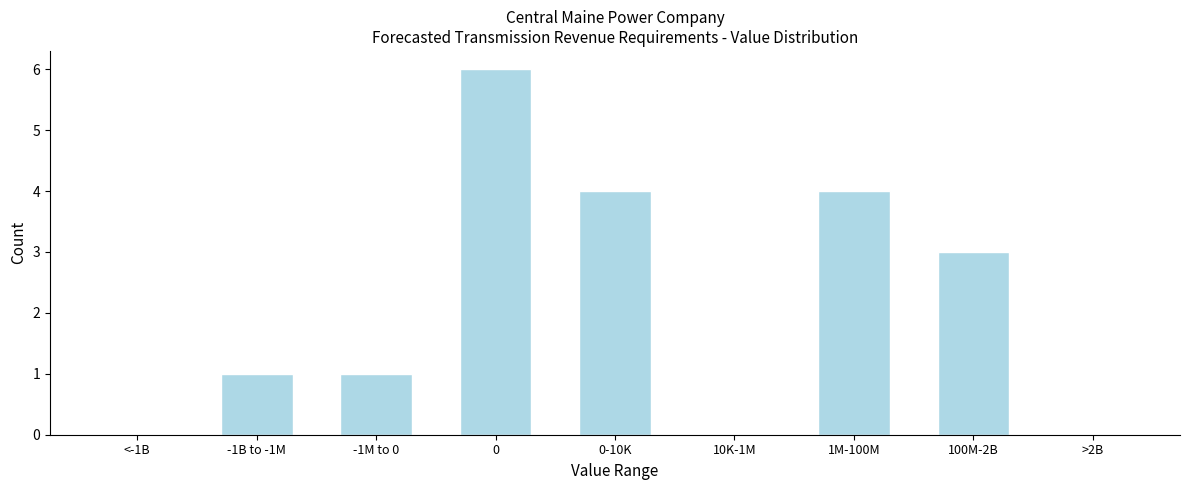

Reading right to left, list all the values displayed in this chart.

>2B=0	100M-2B=3	1M-100M=4	10K-1M=0	0-10K=4	0=6	-1M to 0=1	-1B to -1M=1	<-1B=0